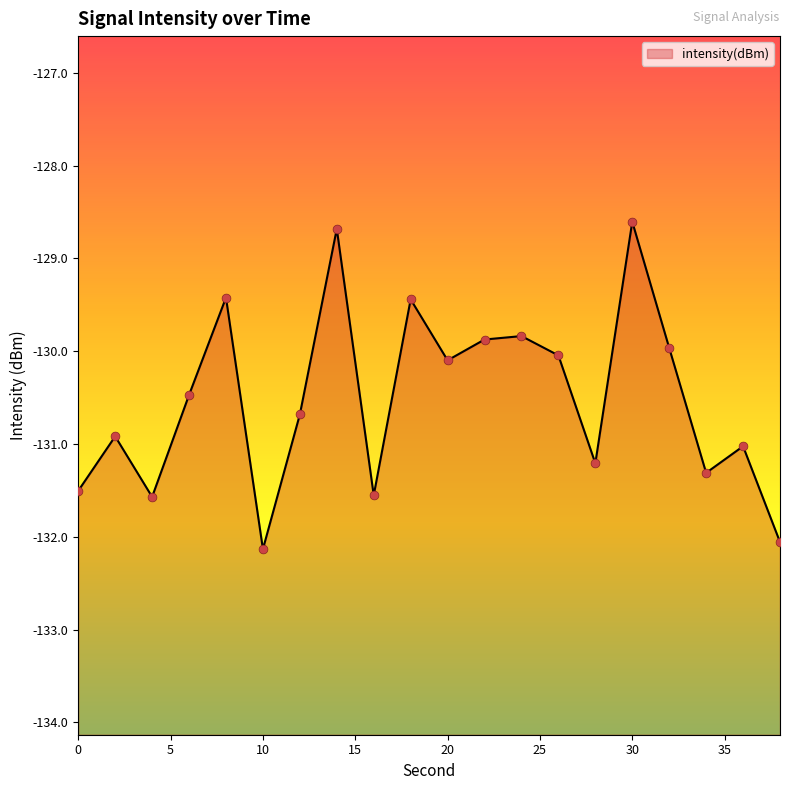

What is the change in value from 4 to 22?

+1.7